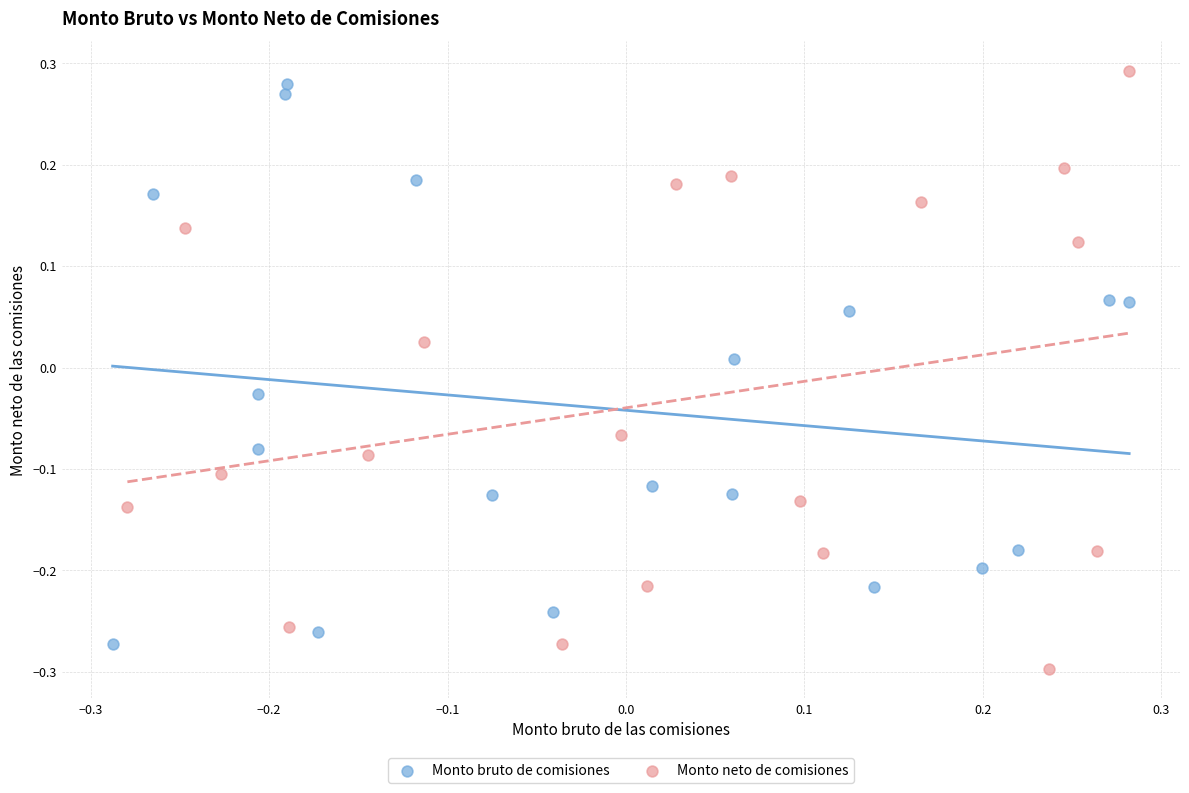

What are all the series names shown in the legend?

Monto bruto de comisiones, Monto neto de comisiones